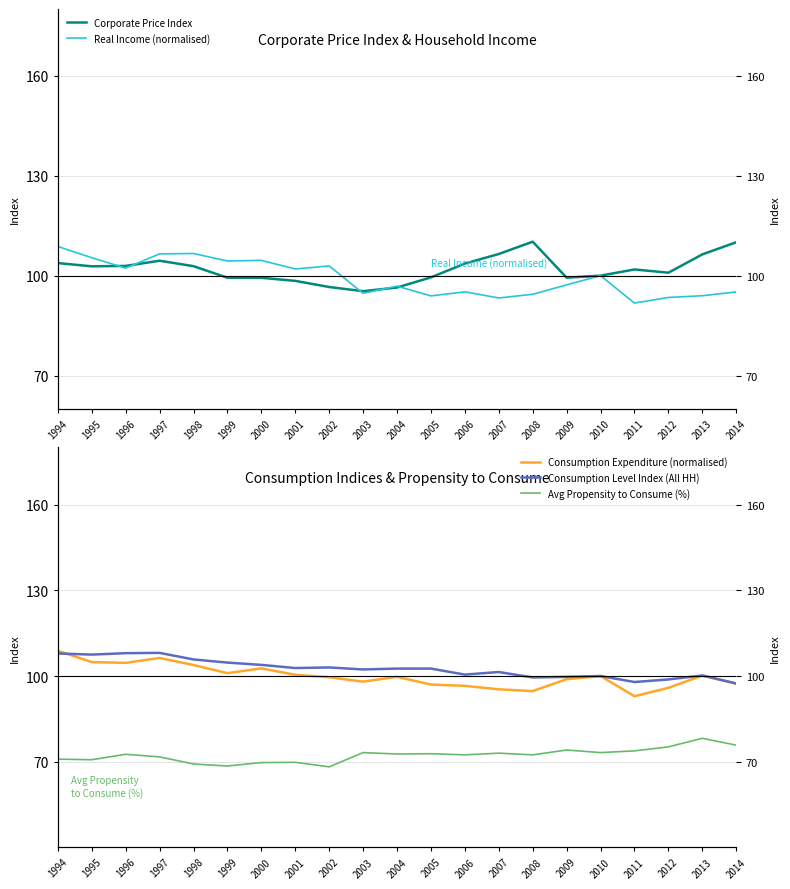

What is the difference between the Corporate Price Index values at 2004 and 2005?

3.0